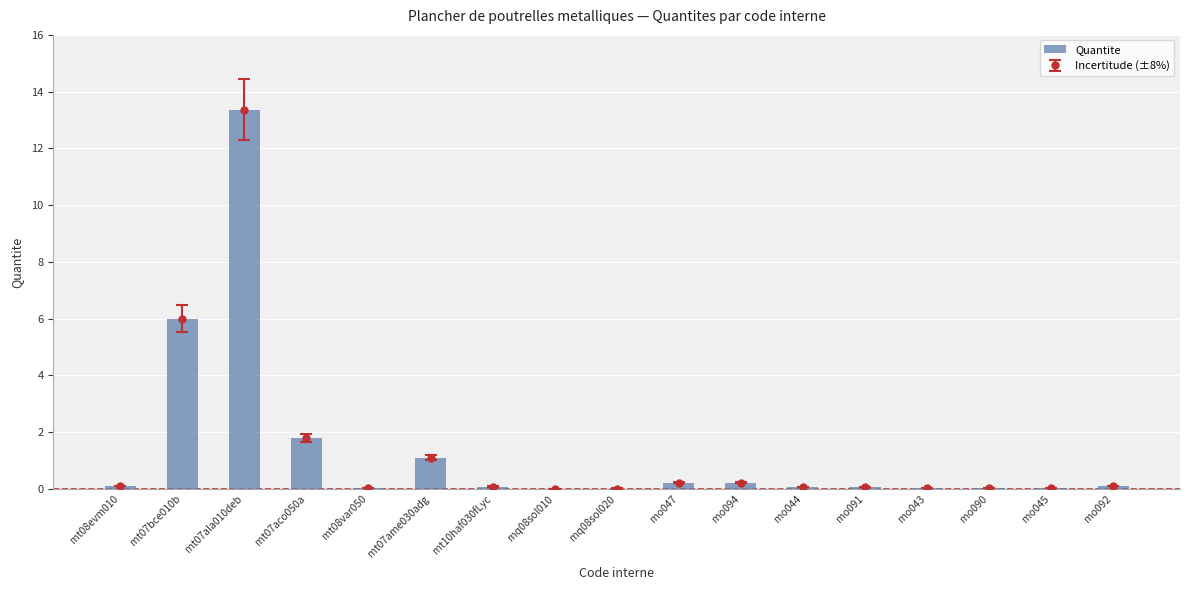

Reading left to right, list all the values displayed in this chart.

mt08evm010=0.1	mt07bce010b=6.0	mt07ala010deb=13.4	mt07aco050a=1.8	mt08var050=0.0	mt07ame030adg=1.1	mt10haf030fLyc=0.1	mq08sol010=0.0	mq08sol020=0.0	mo047=0.2	mo094=0.2	mo044=0.1	mo091=0.1	mo043=0.0	mo090=0.0	mo045=0.0	mo092=0.1